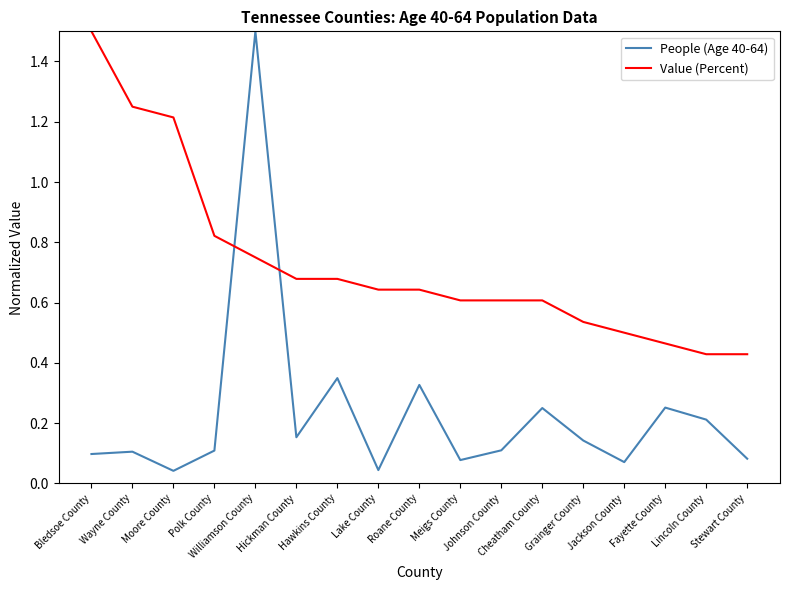

After their last crossing, which series has the higher values: Value (Percent) or People (Age 40-64)?

Value (Percent)